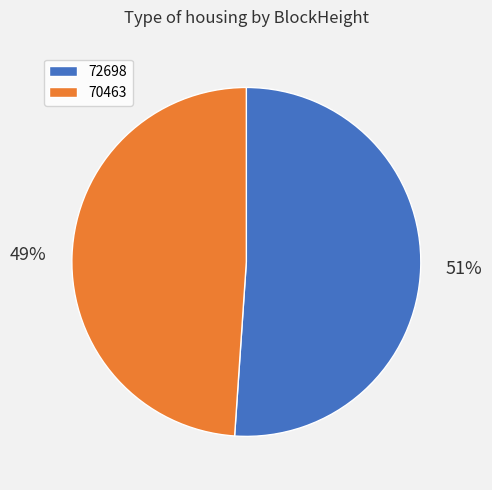

To the nearest percent, what is the difference between the largest and smallest slice percentages?

2%